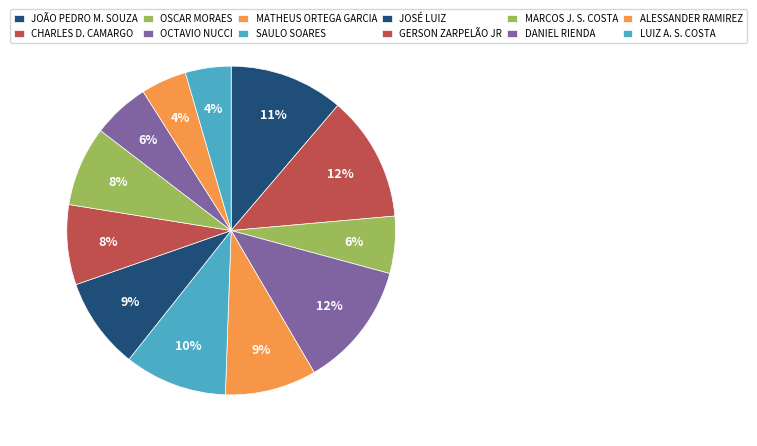

Which has a higher value, JOÃO PEDRO M. SOUZA or SAULO SOARES?

JOÃO PEDRO M. SOUZA